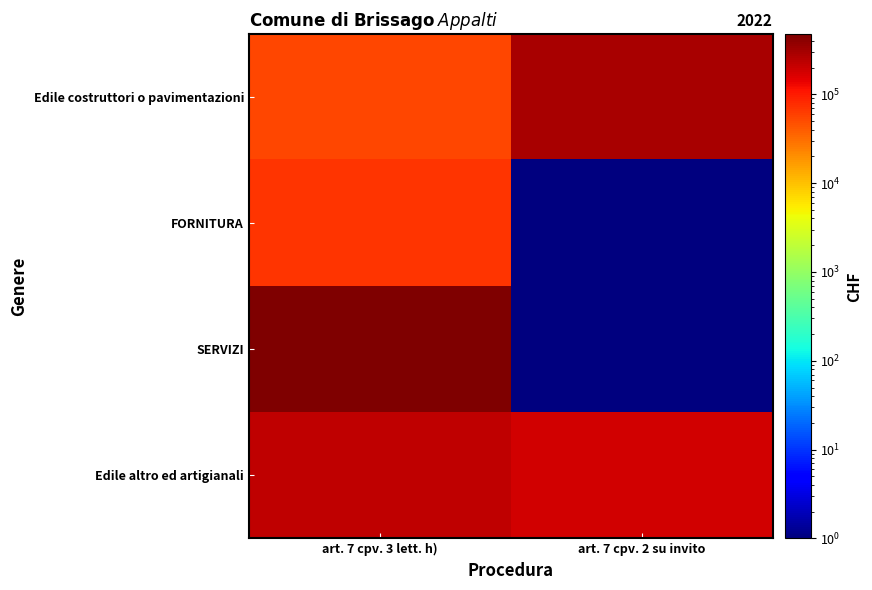

Reading right to left, transcribe all the data shown in this chart.

Edile altro ed artigianali: art. 7 cpv. 2 su invito=183273.0	art. 7 cpv. 3 lett. h)=225390.5
SERVIZI: art. 7 cpv. 2 su invito=0.1	art. 7 cpv. 3 lett. h)=472672.6
FORNITURA: art. 7 cpv. 2 su invito=0.1	art. 7 cpv. 3 lett. h)=69895.4
Edile costruttori o pavimentazioni: art. 7 cpv. 2 su invito=287425.0	art. 7 cpv. 3 lett. h)=53980.2